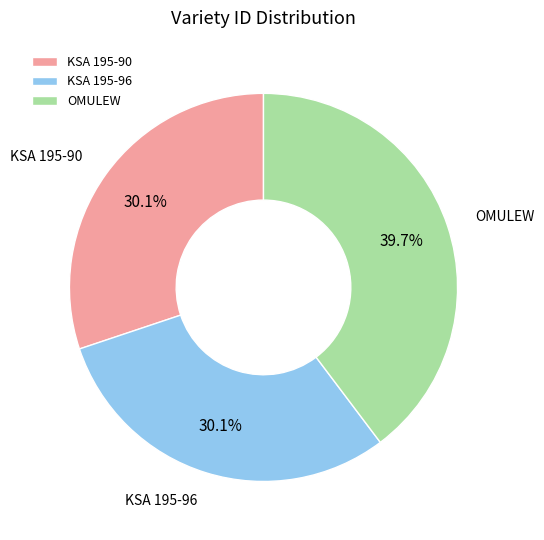

How many segments does this pie chart have?

3